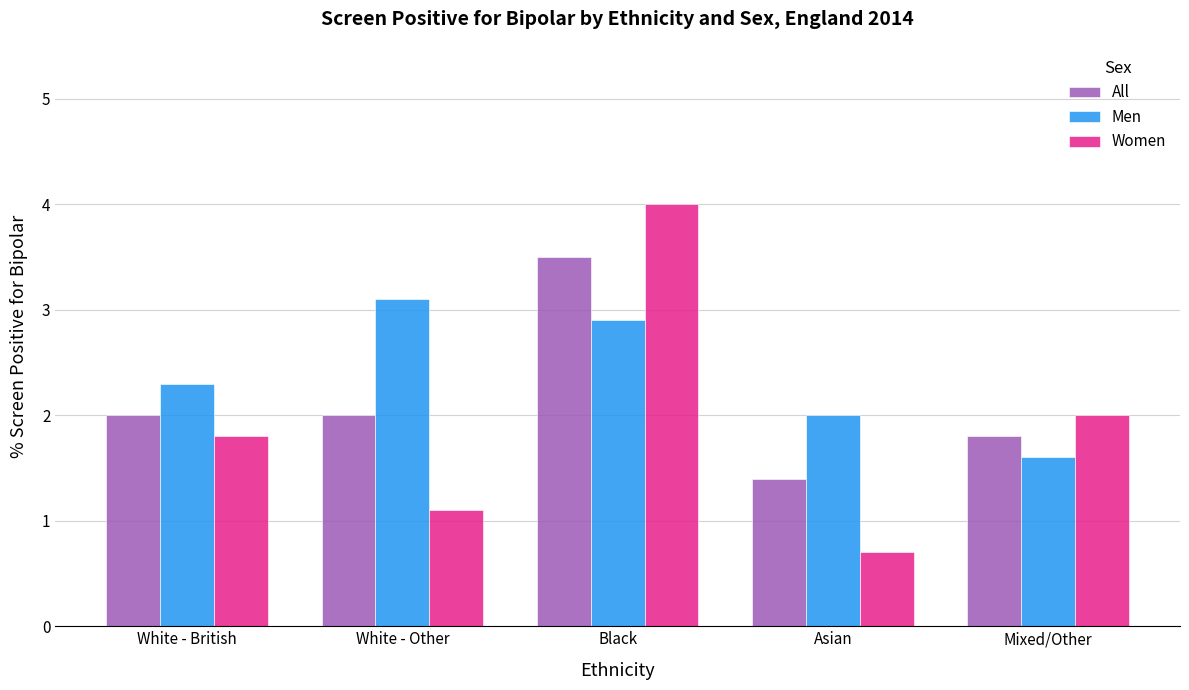

Rank the series at White - British from lowest to highest value.

Women, All, Men